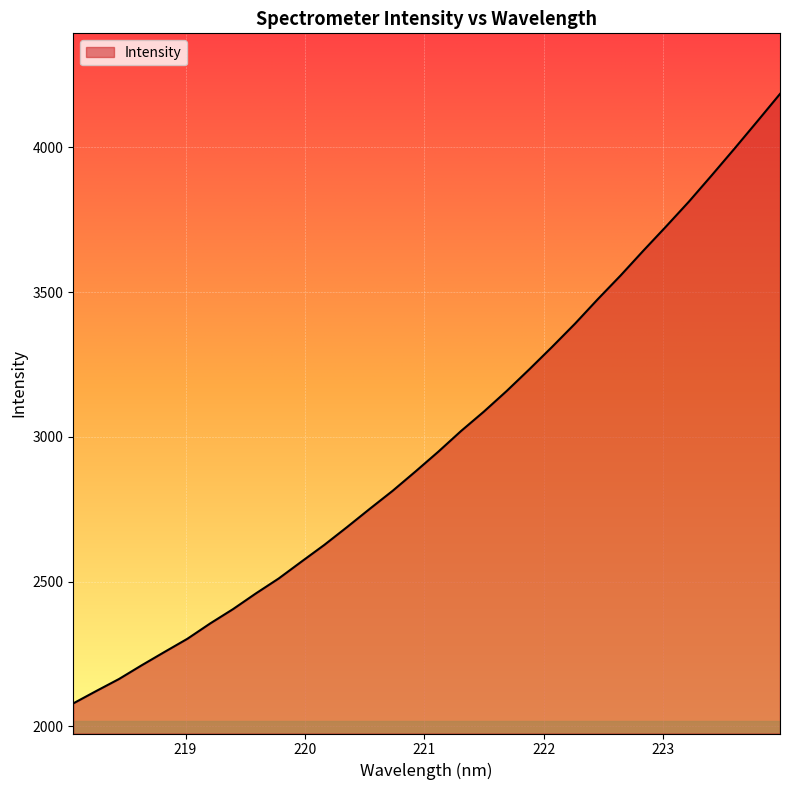

What is the difference between the maximum and minimum values?

2104.7